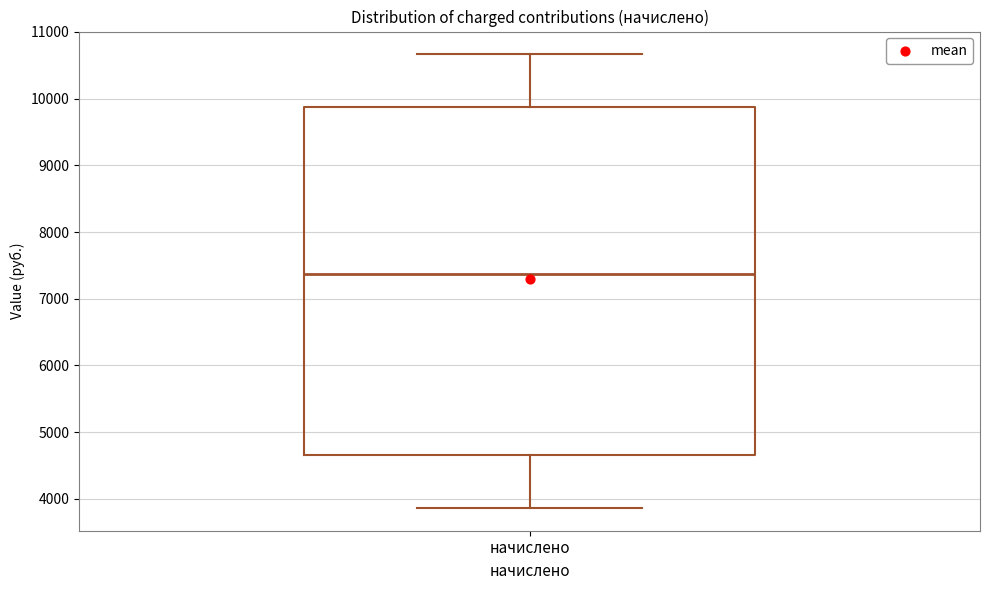

Transcribe this box plot: give where the median line is, the range the box spans, and where the two whiskers end, as read against the y-axis. The values are not printed on the chart, so give them approximately, as read against the axis.

median 7400, box 4700 to 9900, whiskers 3900 to 10700